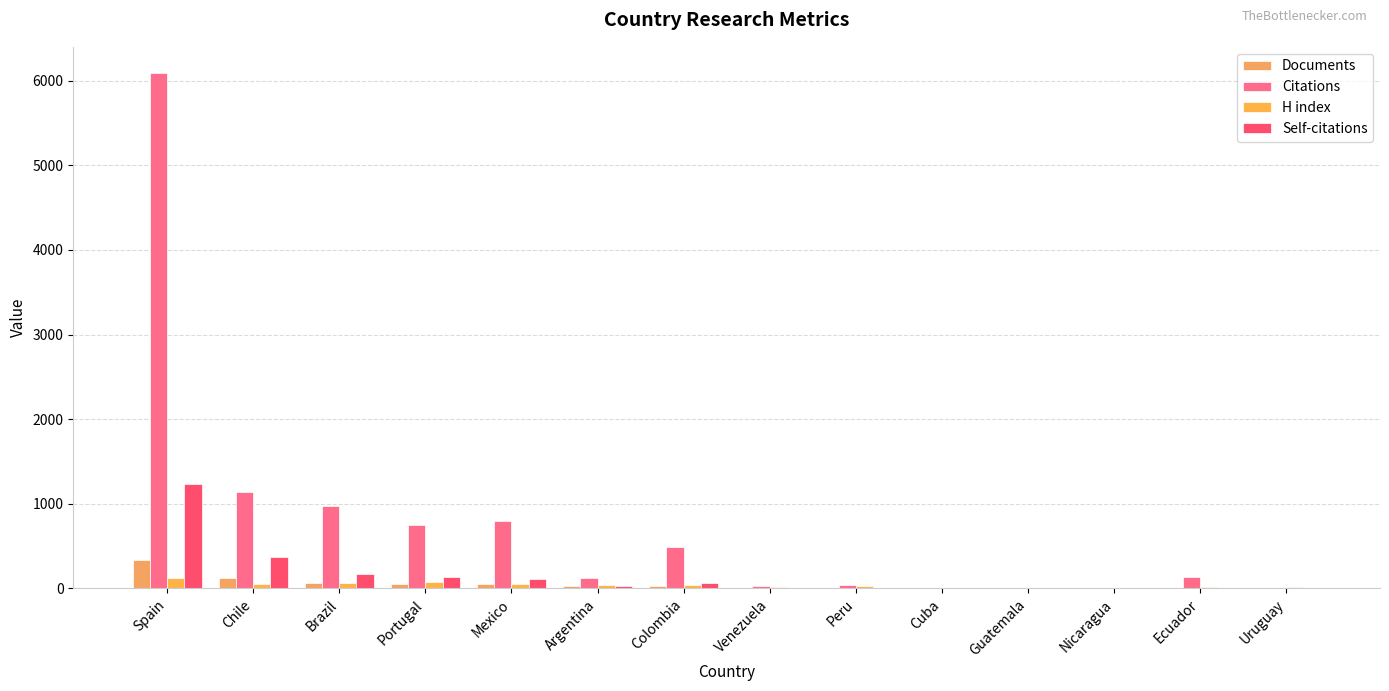

How many groups of bars are there?

14